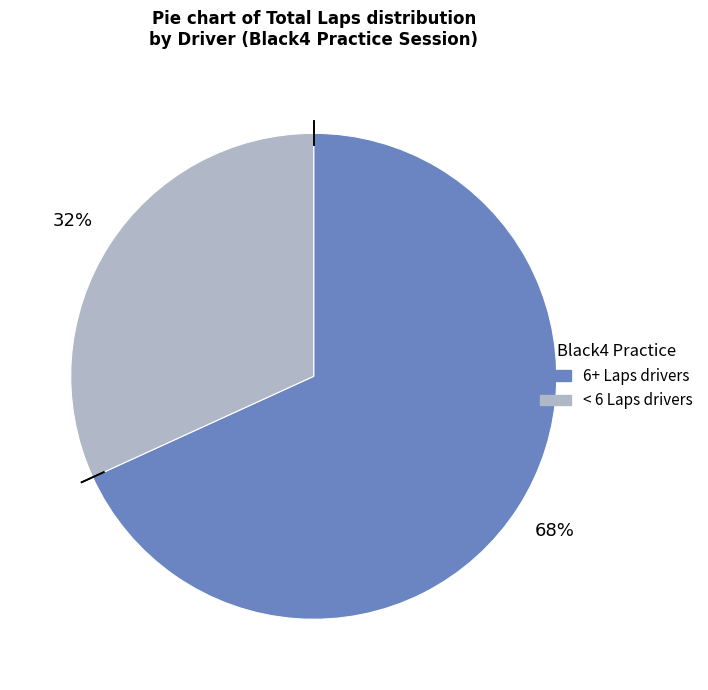

Is there a majority slice in this chart?

Yes